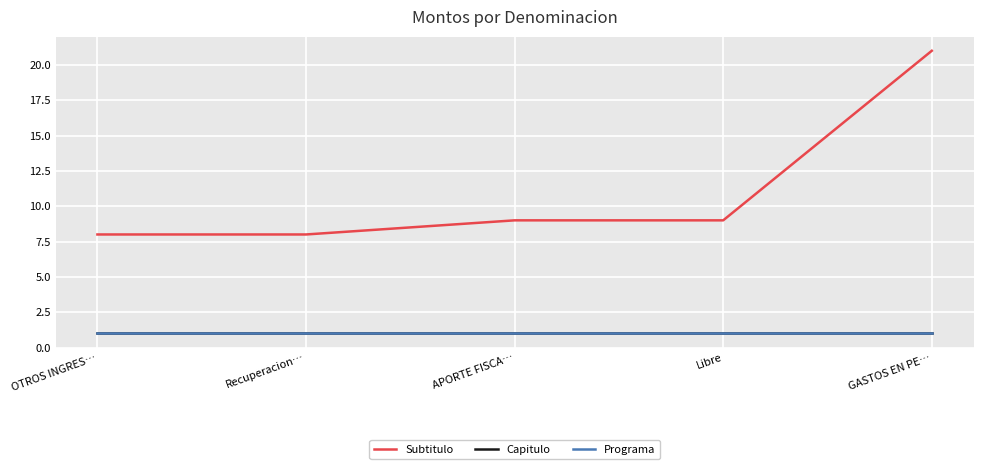

Does the chart have visible grid lines?

Yes